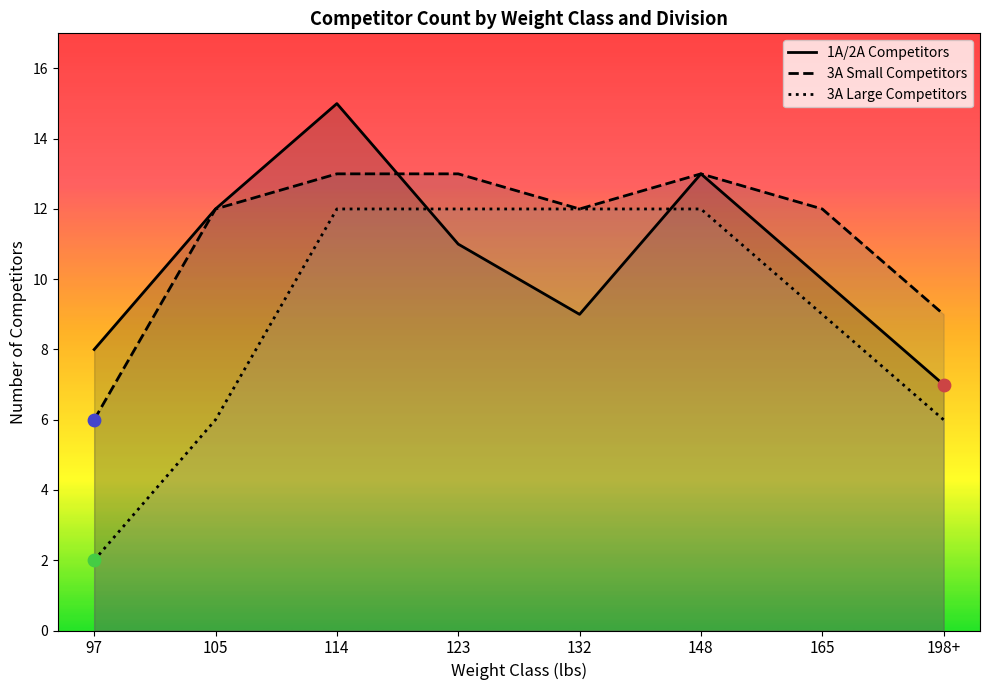

At how many categories does at least one series exceed 14?

1